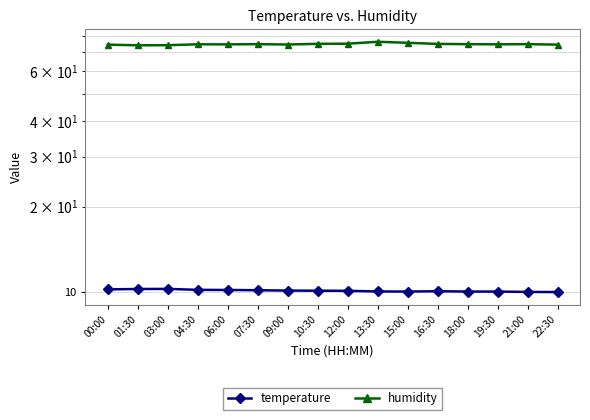

Is the value of temperature at 09:00 greater than the value of humidity at 13:30?

No